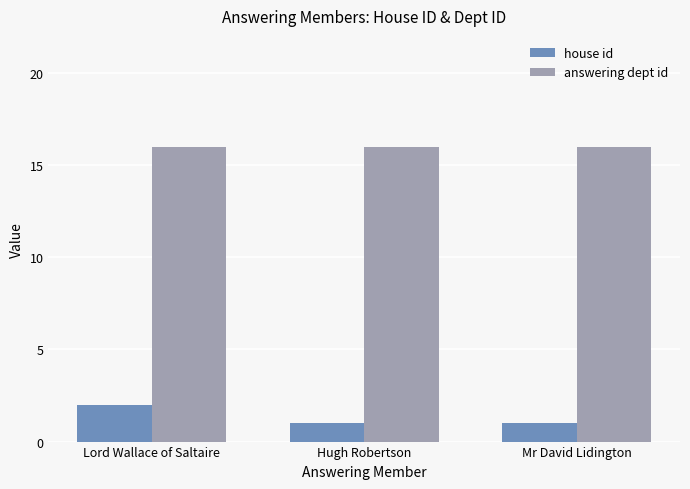

List the series in order of their peak value, lowest first.

house id, answering dept id